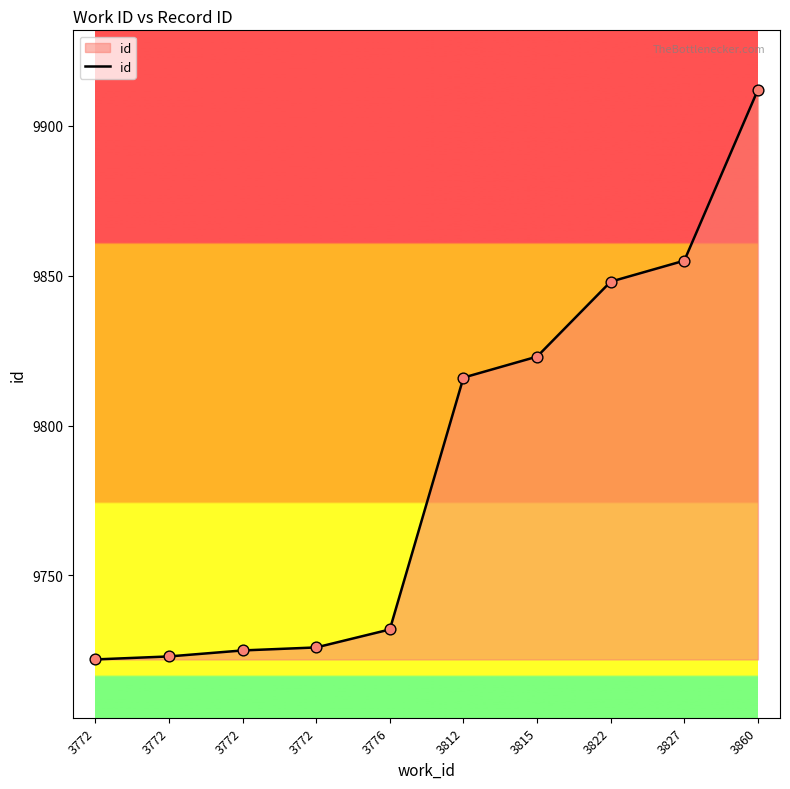

Does the chart have visible grid lines?

No